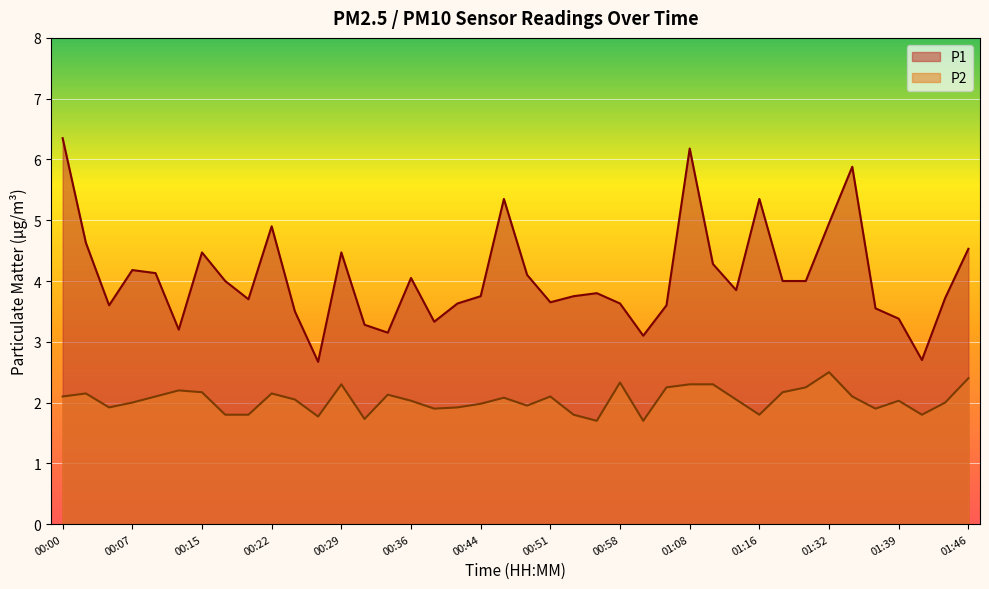

The P1 series shows 2.4 at 01:37. True or false?

False